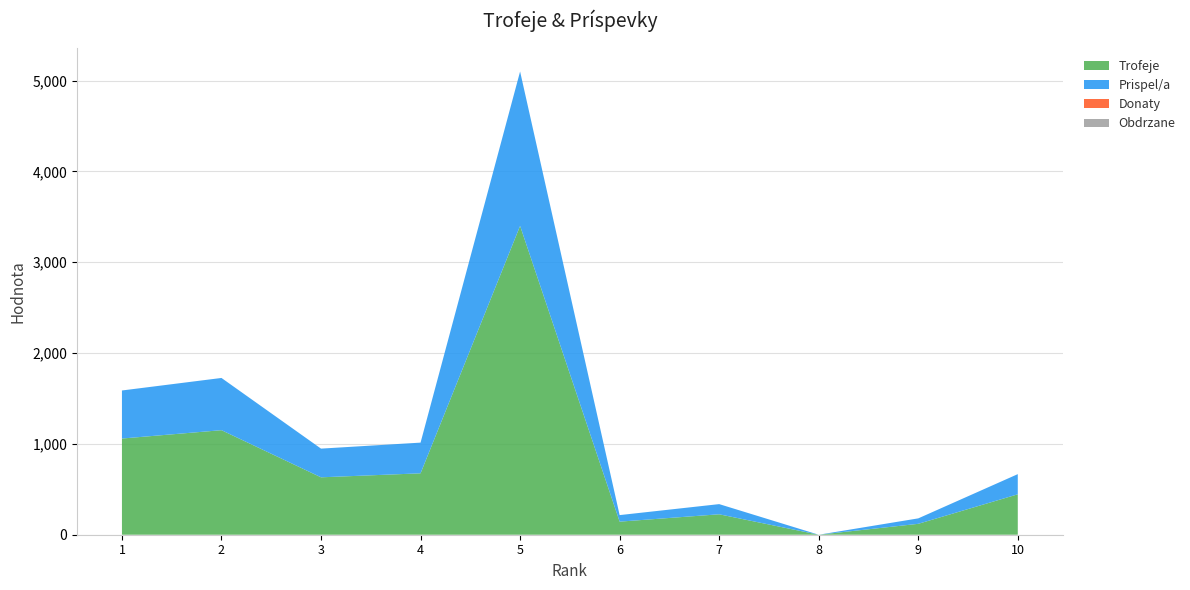

Reading left to right, list all the values displayed in this chart.

Trofeje: 1=1059	2=1151	3=632	4=676	5=3400	6=144	7=225	8=0	9=120	10=445
Prispel/a: 1=529	2=575	3=316	4=338	5=1700	6=72	7=112	8=0	9=60	10=222
Donaty: 1=0	2=0	3=0	4=0	5=0	6=0	7=0	8=0	9=0	10=0
Obdrzane: 1=0	2=0	3=0	4=0	5=0	6=0	7=0	8=0	9=0	10=0